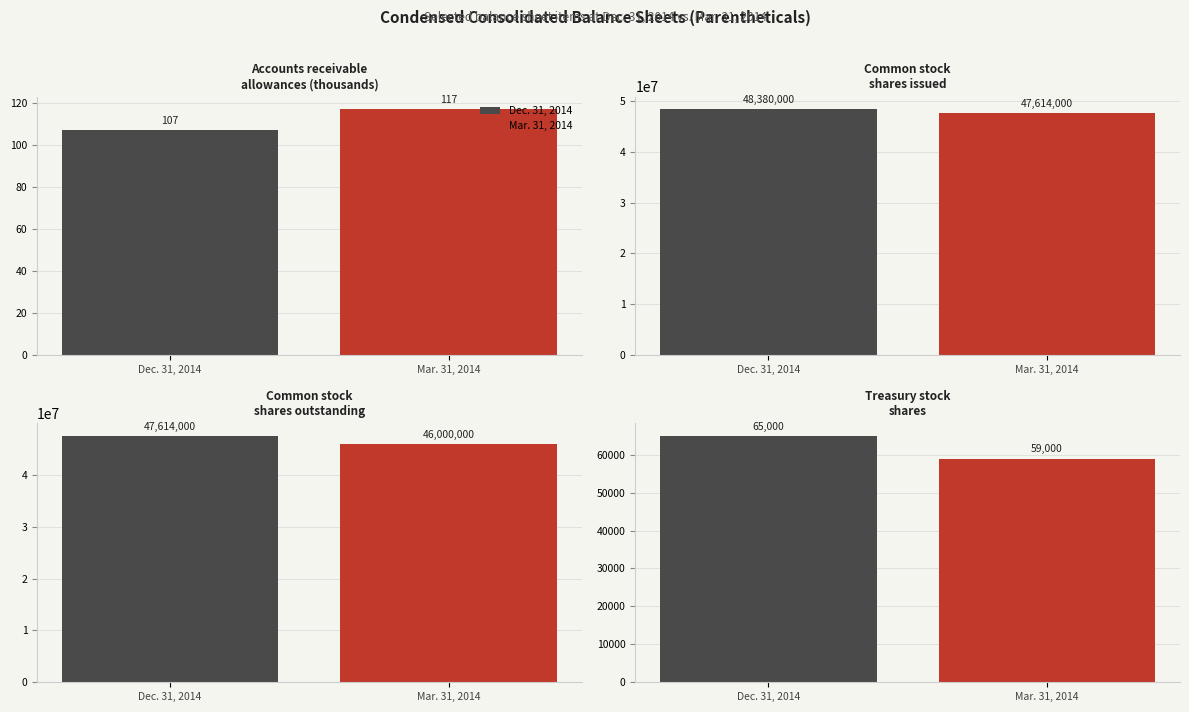

Does the chart contain any negative values?

No